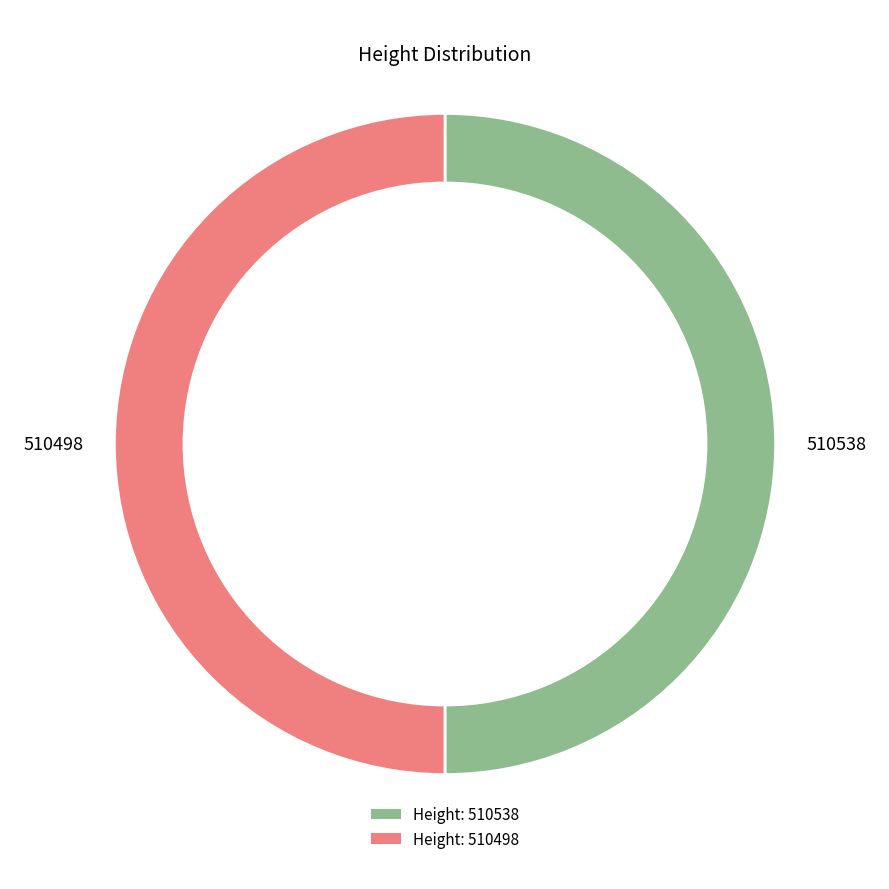

Rank the categories by value from lowest to highest.

510498, 510538